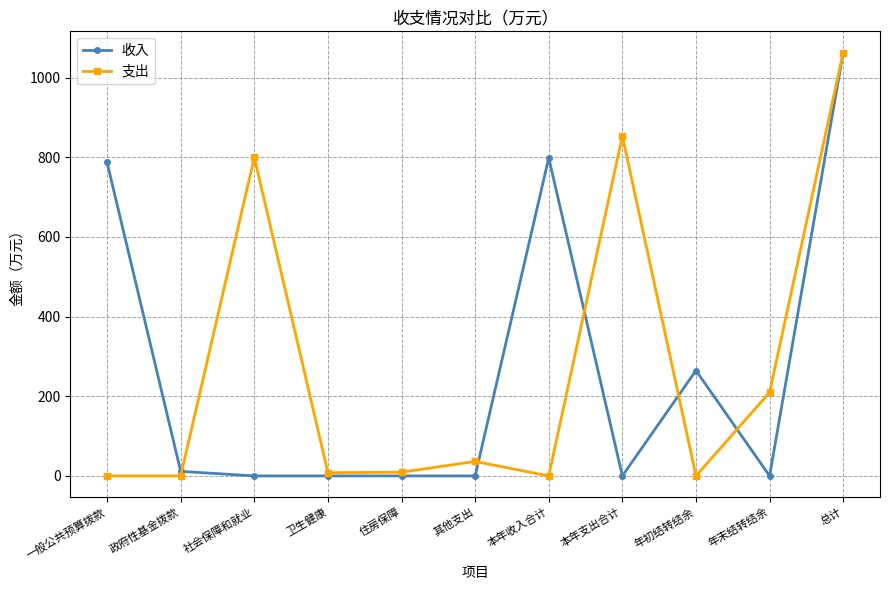

What is the maximum value for 支出?

1063.0